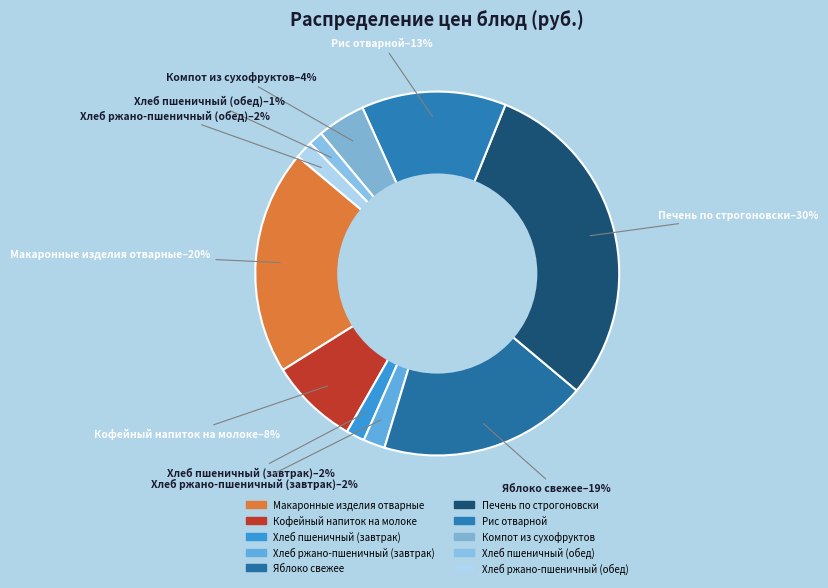

Between Печень по строгоновски and Яблоко свежее, which is larger?

Печень по строгоновски